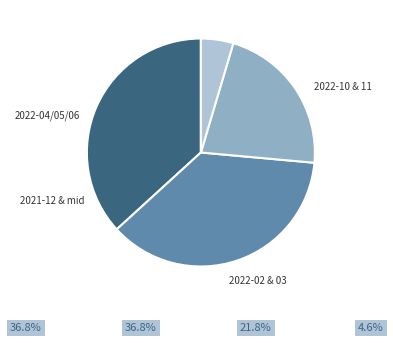

Does any single category account for the majority?

No